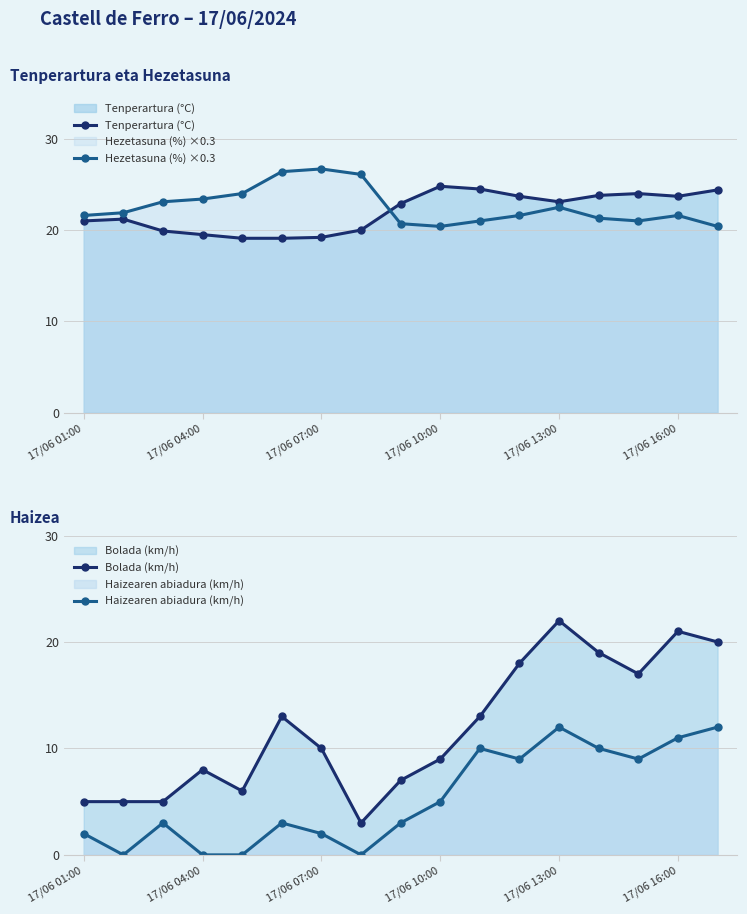

The value of Hezetasuna (%) ×0.3 at 17/06 01:00 is 31.2. True or false?

False